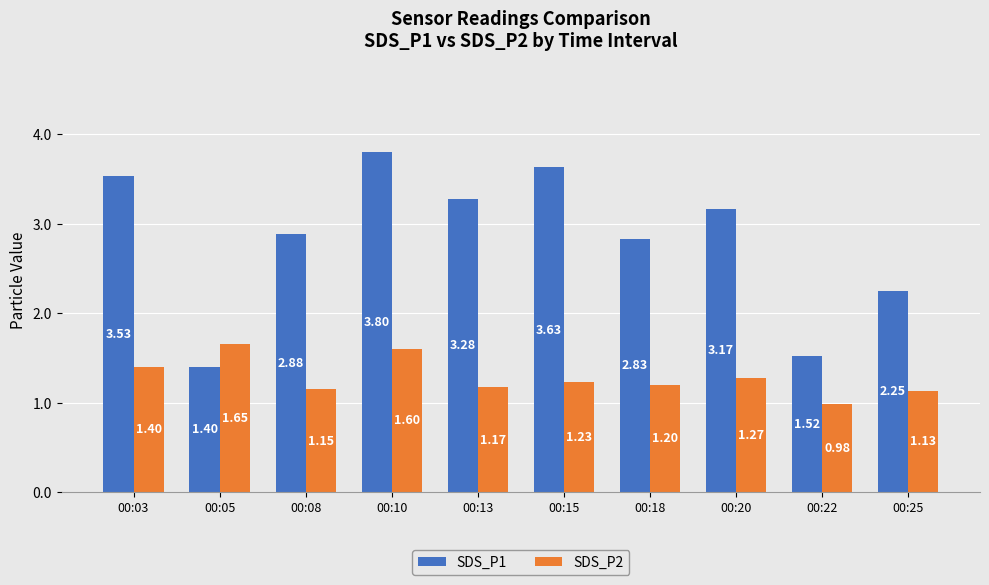

Count the number of categories in the chart.

10